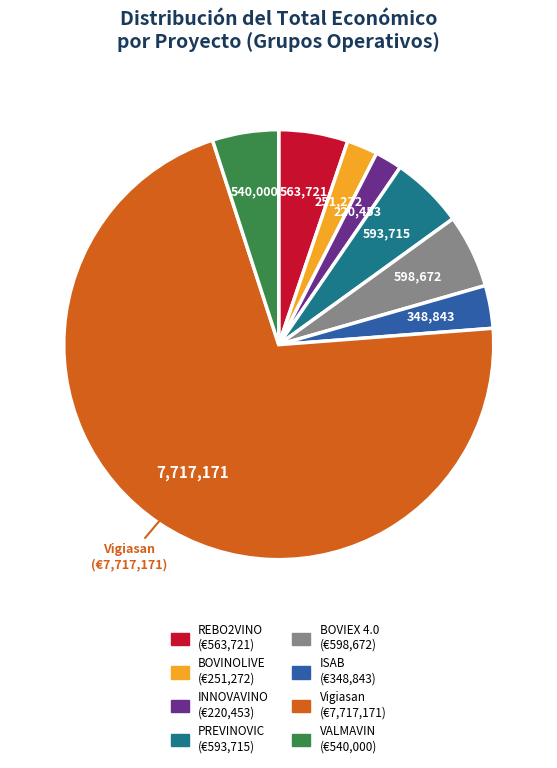

Which slice is the largest?

Vigiasan